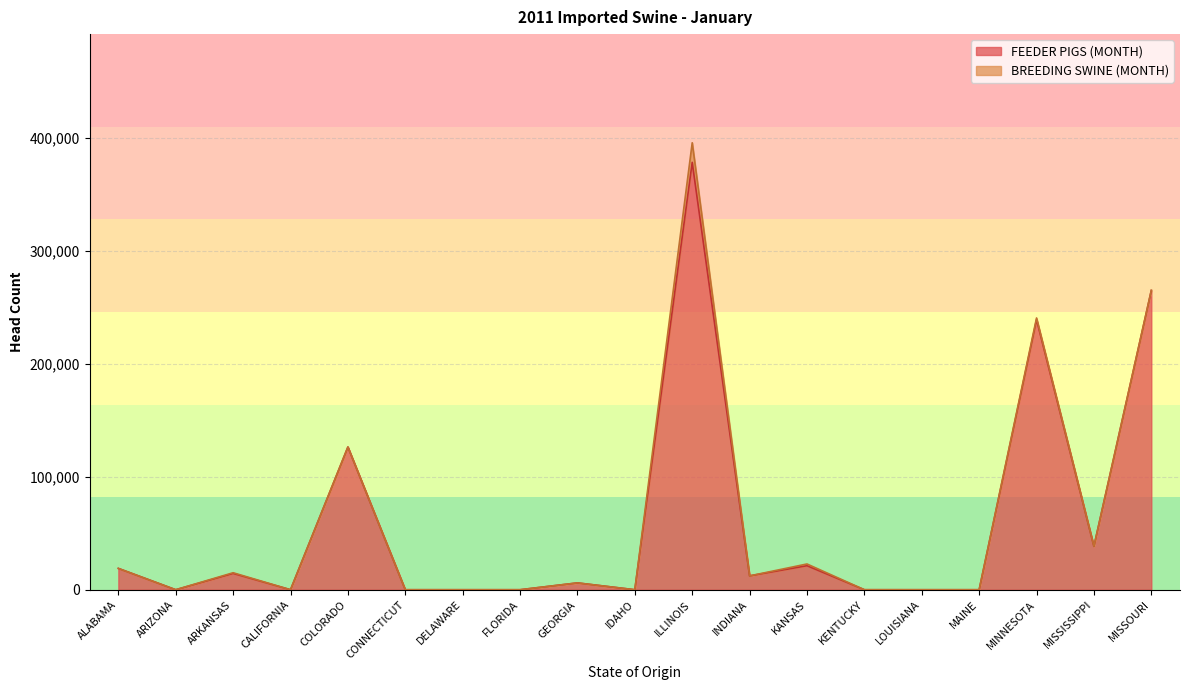

Is it true that the value at MINNESOTA is 116177?

False